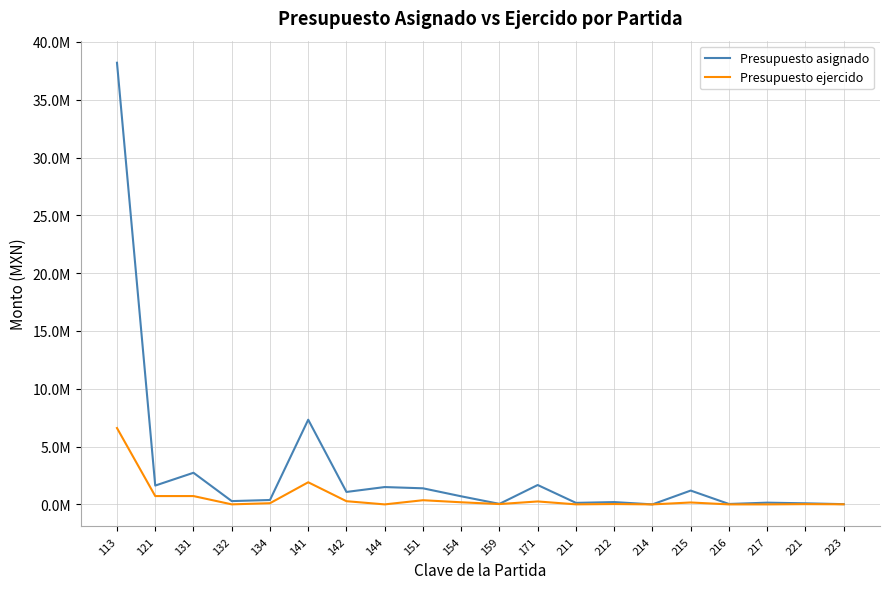

Does the chart have visible grid lines?

Yes